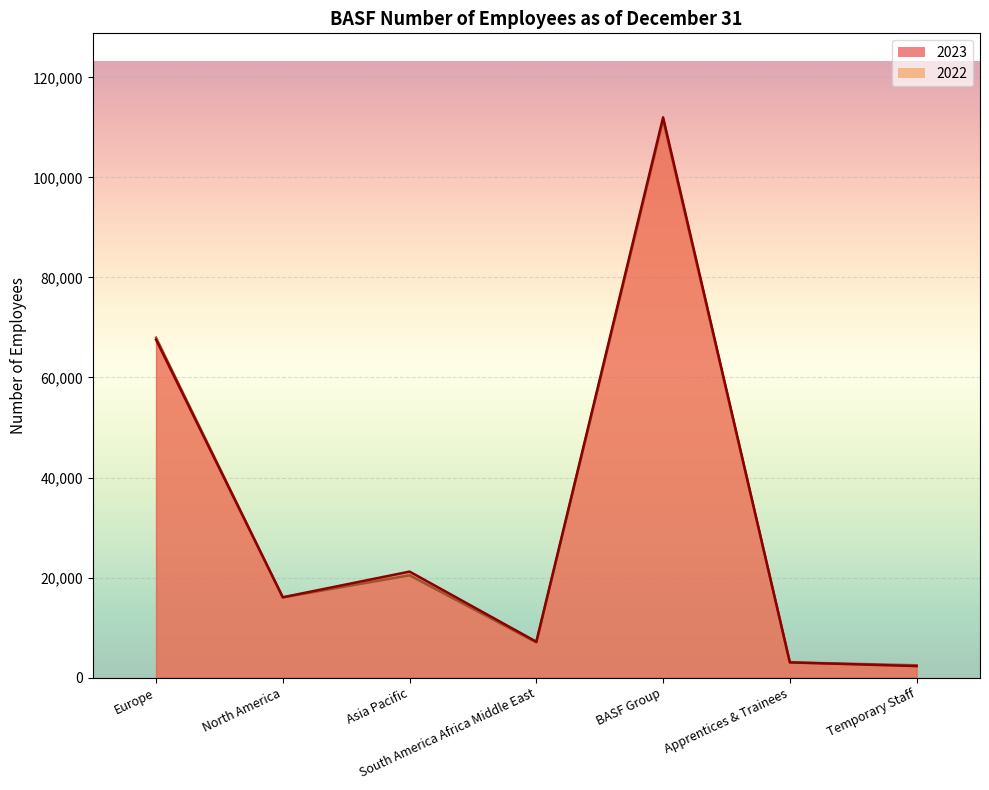

At which label is 2022 closest to 56974?

Europe